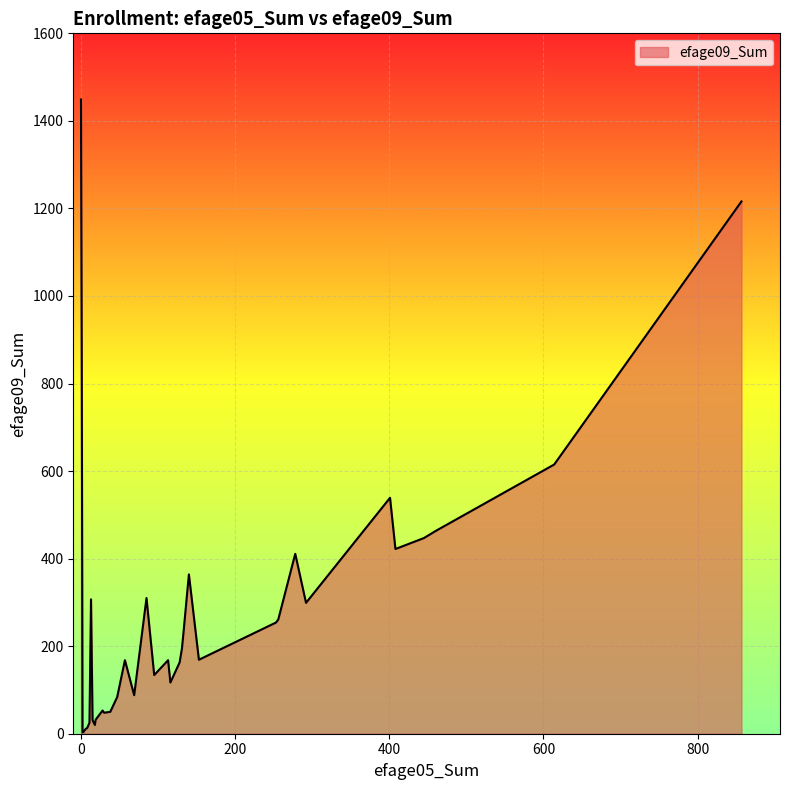

What is the greatest value displayed?

1449